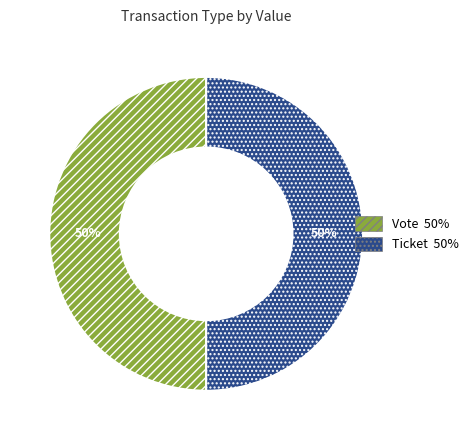

How many slices are in this pie chart?

2